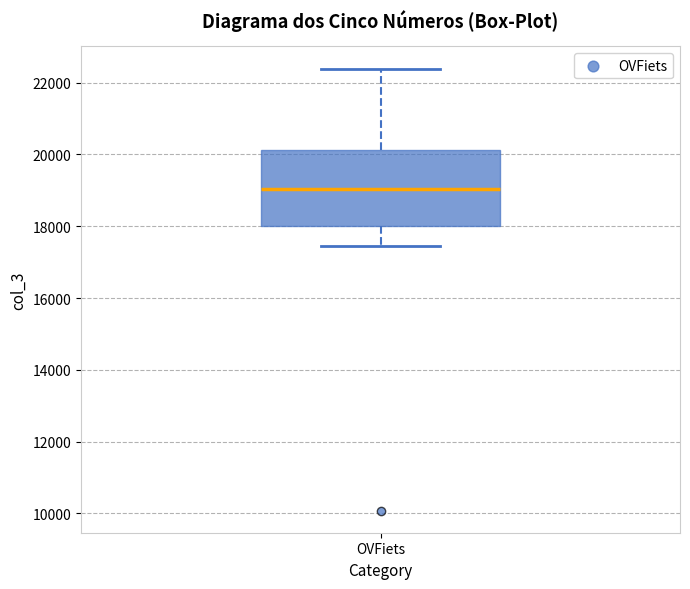

Transcribe this box plot: give where the median line is, the range the box spans, and where the two whiskers end, as read against the y-axis. The values are not printed on the chart, so give them approximately, as read against the axis.

median 19000, box 18000 to 20200, whiskers 17400 to 22400